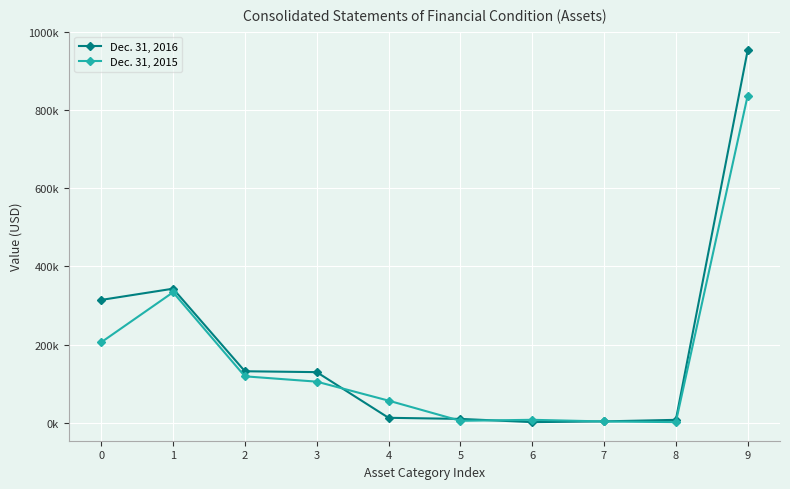

Is the value of Dec. 31, 2015 at 0 greater than the value of Dec. 31, 2016 at 1?

No